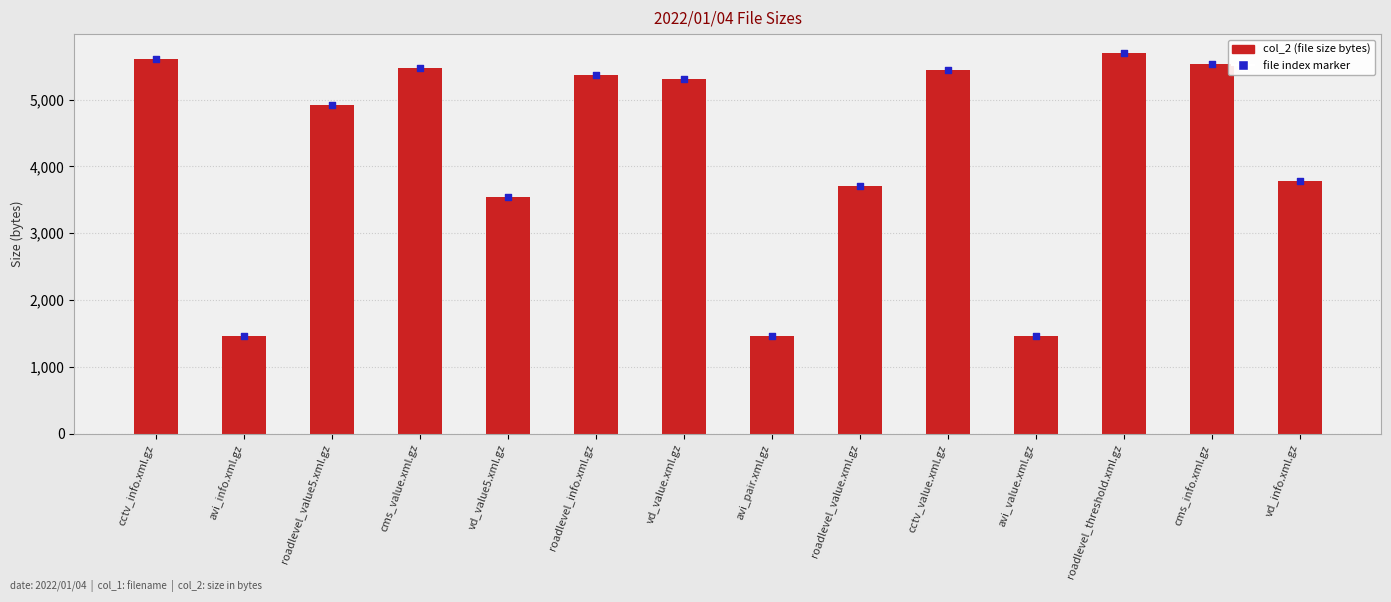

Approximately how many times larger is the value at roadlevel_info.xml.gz compared to roadlevel_threshold.xml.gz?

0.9